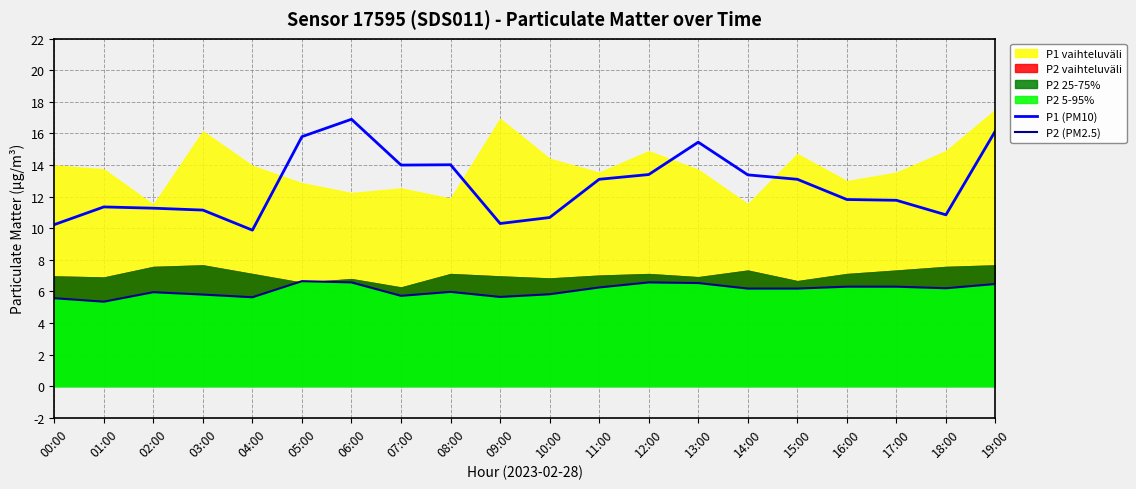

How many lines are shown in the chart?

2